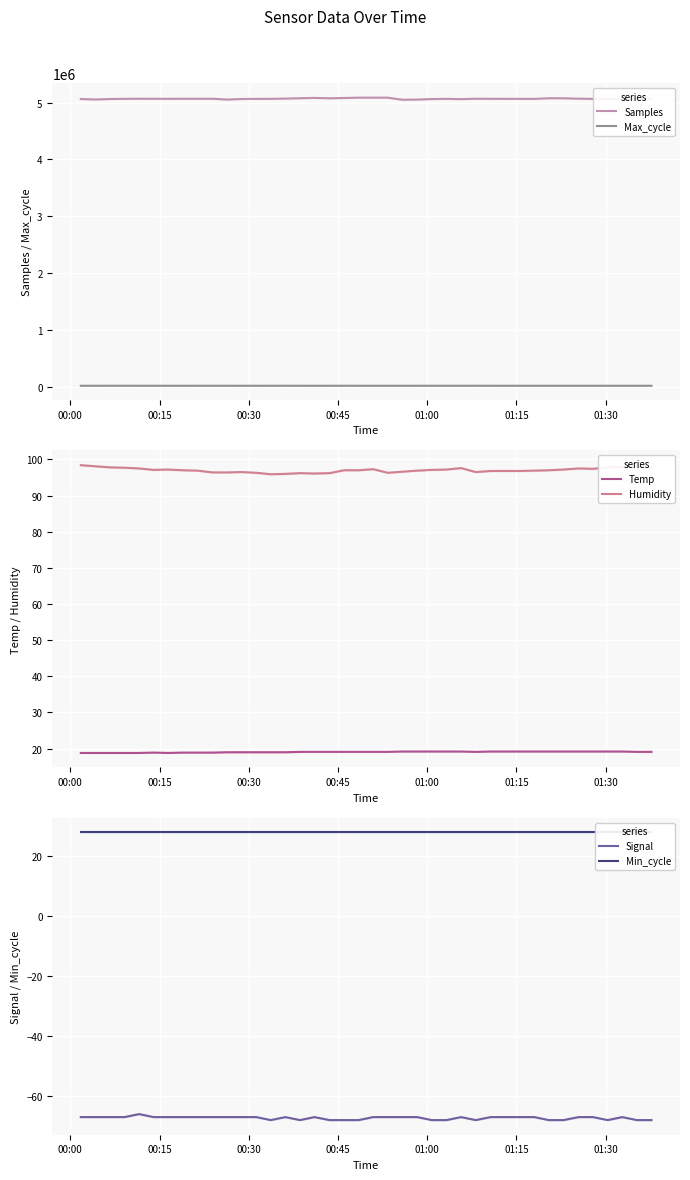

True or false: Samples and Max_cycle cross at least once.

False